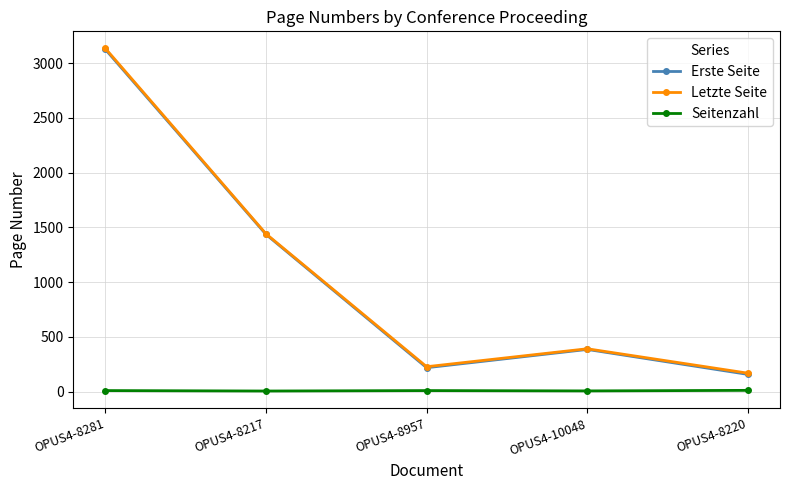

In Letzte Seite, how many points are higher than both neighbors (excluding endpoints)?

1